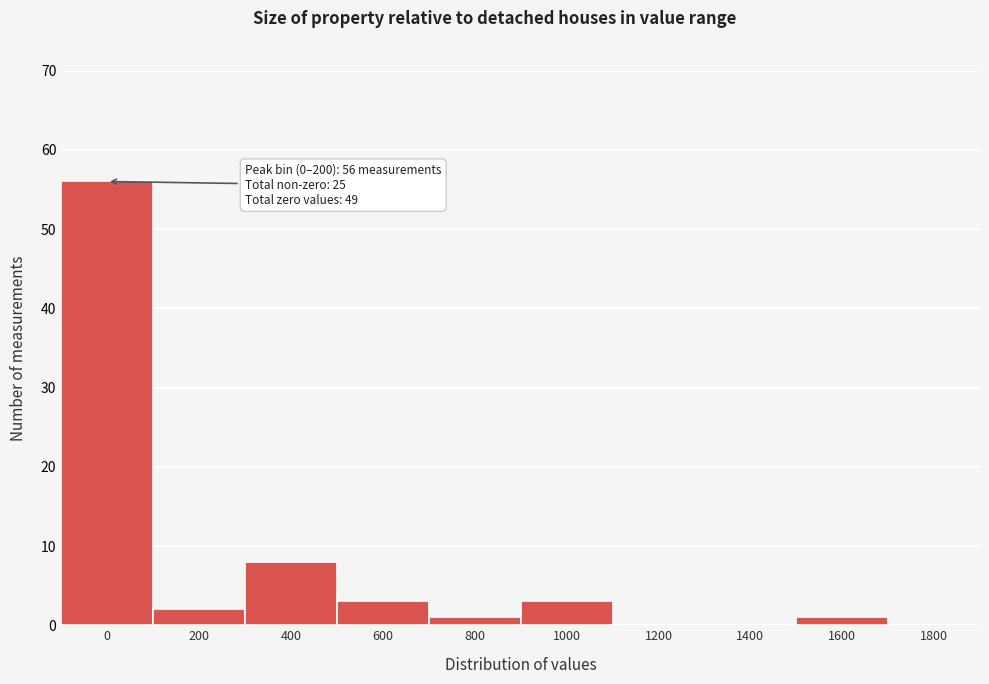

Reading left to right, transcribe all the data shown in this chart.

0=56	200=2	400=8	600=3	800=1	1000=3	1200=0	1400=0	1600=1	1800=0